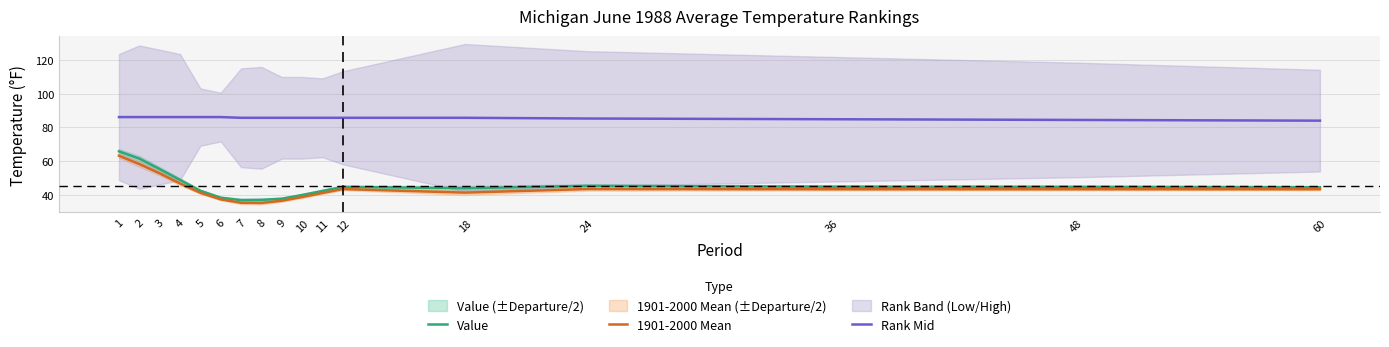

Rank the categories by 1901-2000 Mean value from lowest to highest.

8, 7, 9, 6, 10, 11, 5, 18, 36, 48, 60, 12, 24, 4, 3, 2, 1